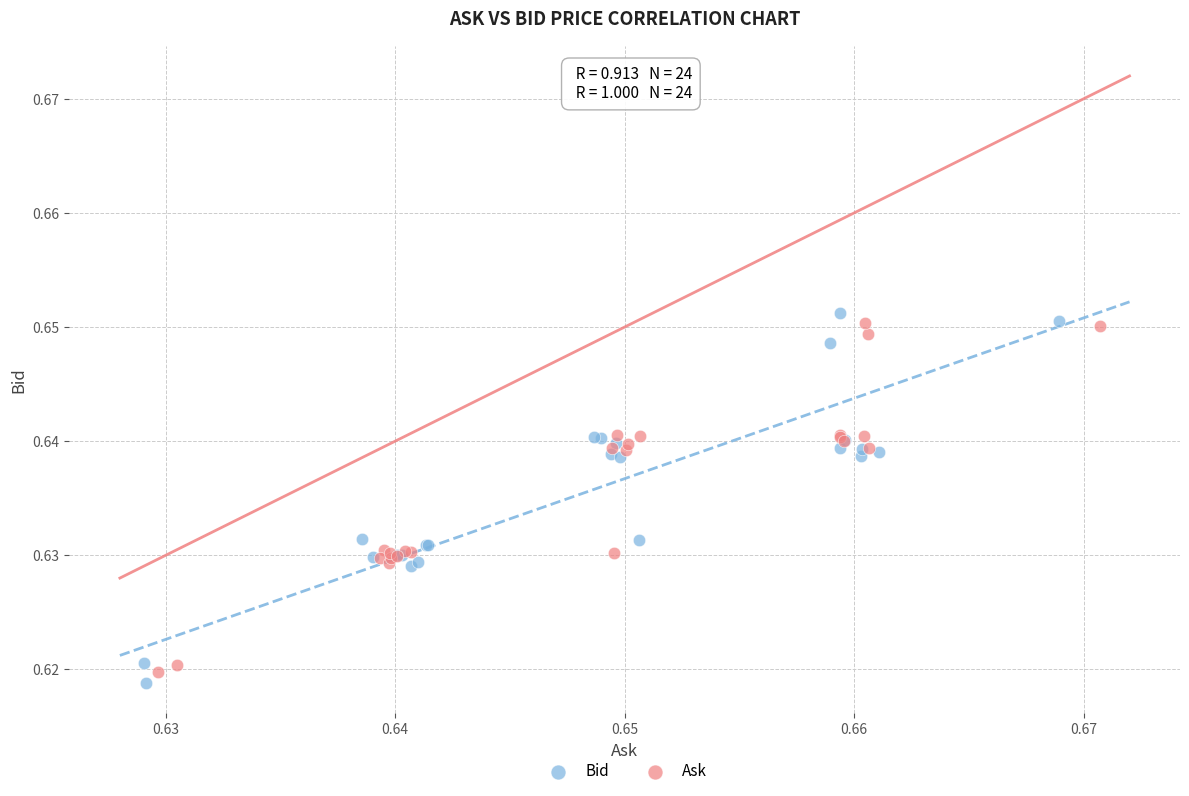

Which series has the largest Y range (max minus min)?

Bid